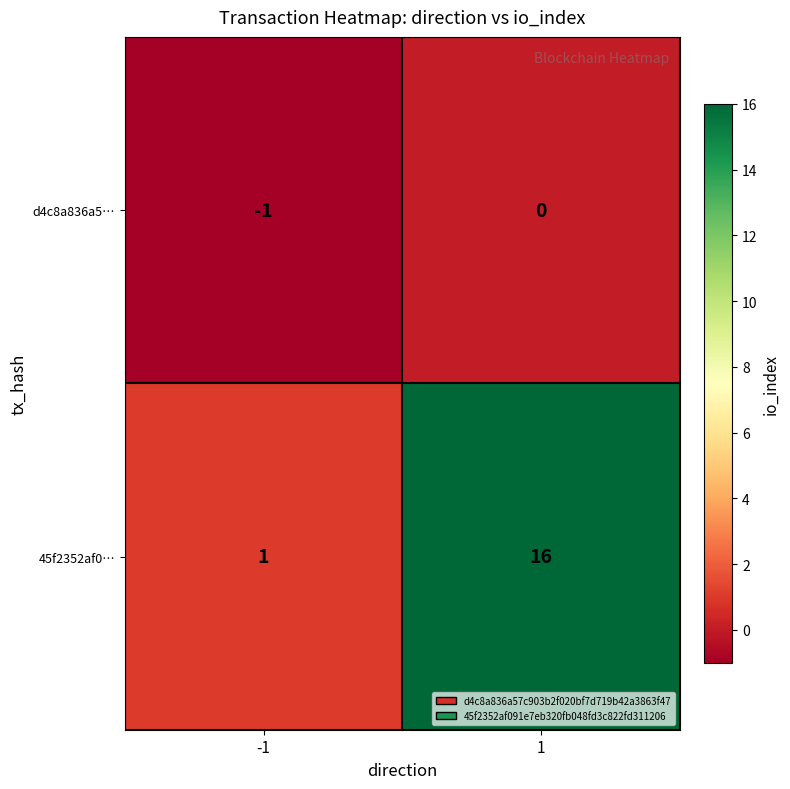

What is the greatest value displayed?

16